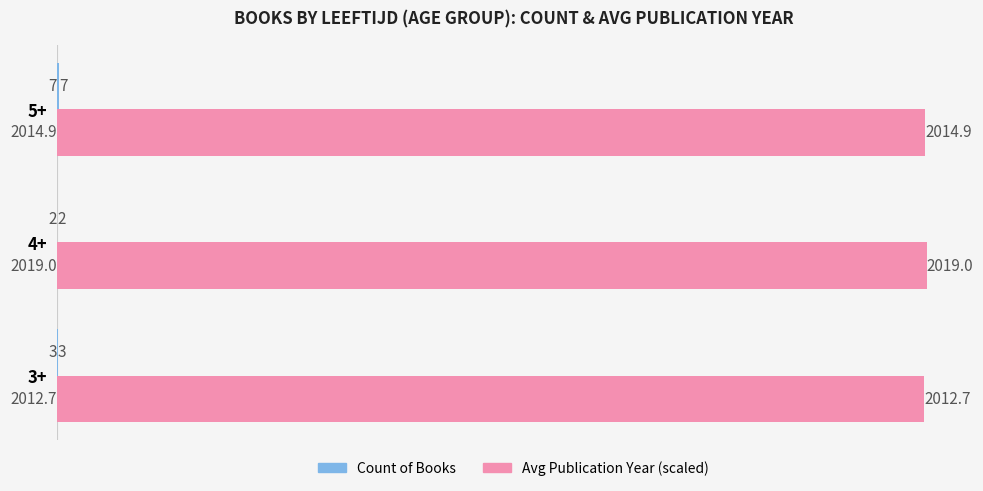

Which series has the largest total across all categories?

Avg Publication Year (scaled)